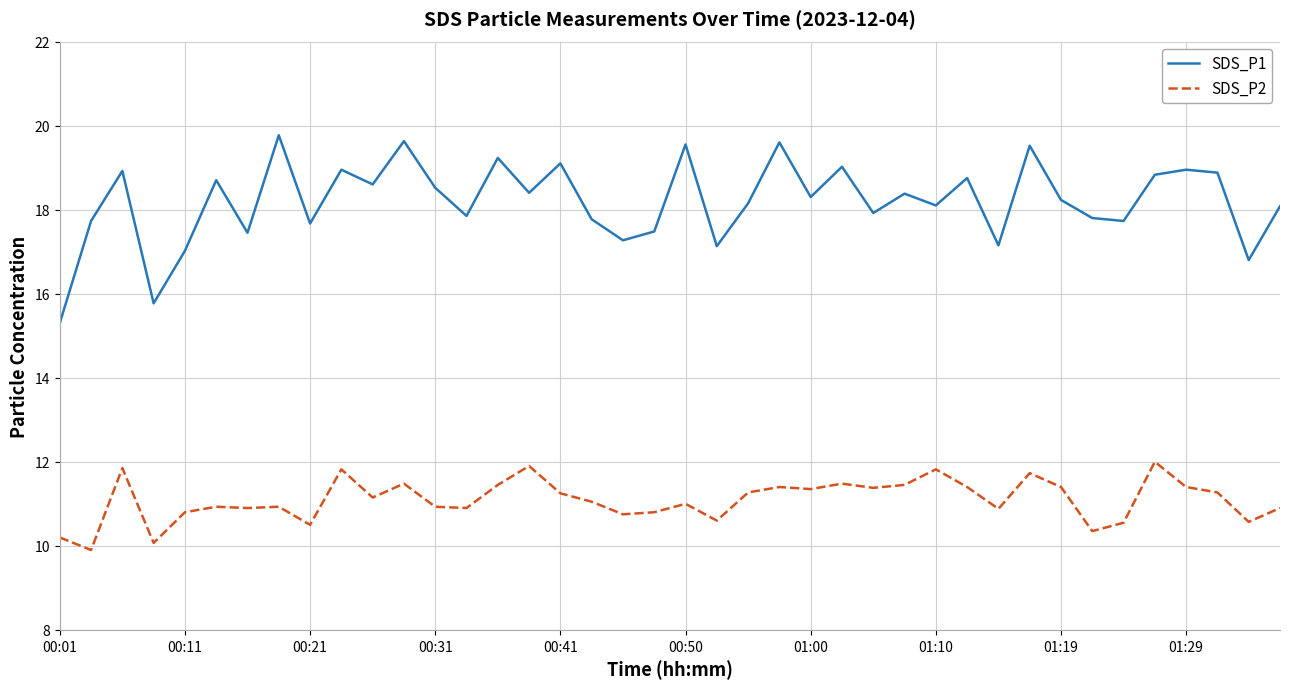

Which series has the widest spread of values?

SDS_P1